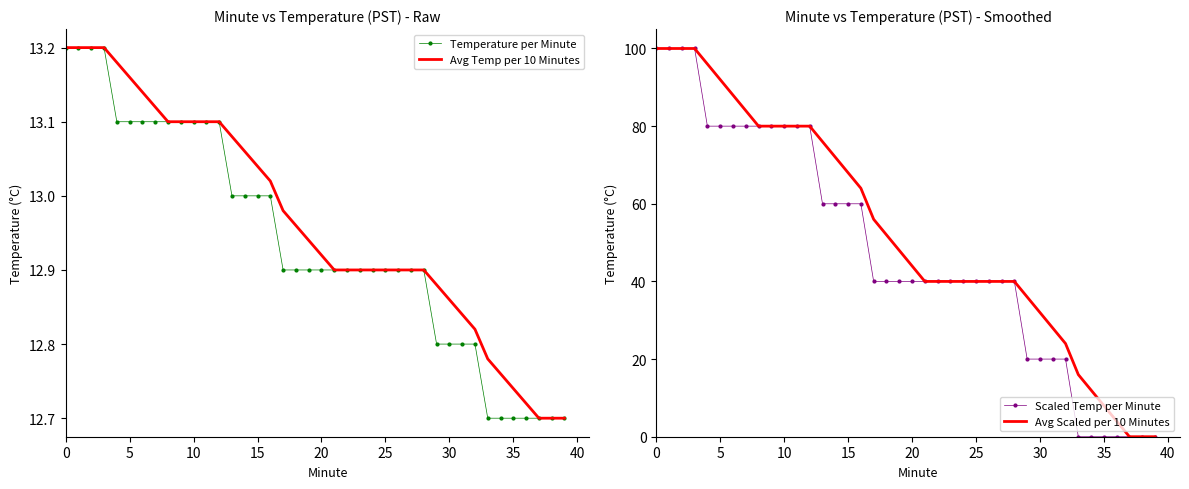

True or false: Scaled Temp per Minute has more than 2 points higher than both neighbors.

False